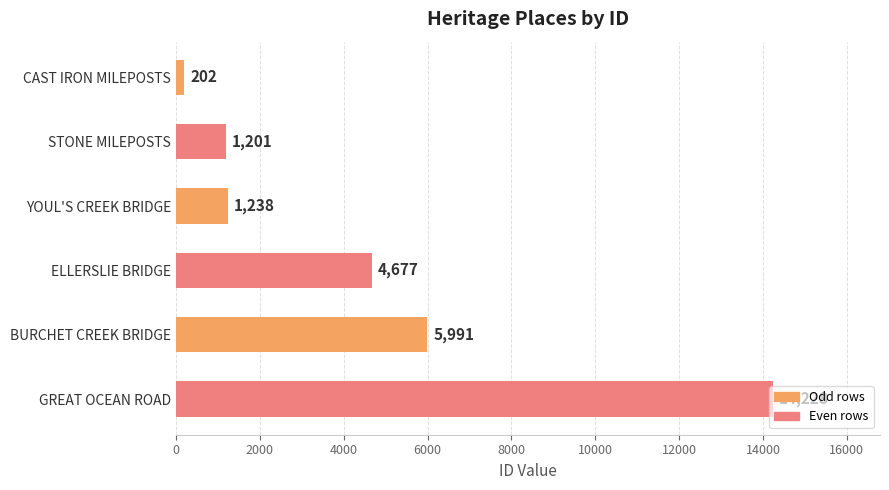

List the labels in order of value, smallest first.

CAST IRON MILEPOSTS, STONE MILEPOSTS, YOUL'S CREEK BRIDGE, ELLERSLIE BRIDGE, BURCHET CREEK BRIDGE, GREAT OCEAN ROAD